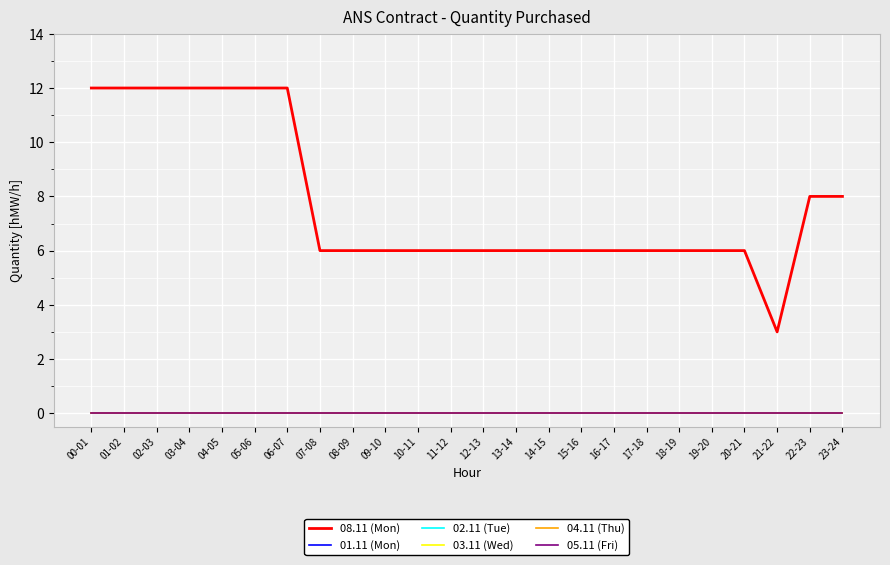

Reading left to right, what are all the values shown in this chart?

08.11 (Mon): 12	12	12	12	12	12	12	6	6	6	6	6	6	6	6	6	6	6	6	6	6	3	8	8
01.11 (Mon): 0	0	0	0	0	0	0	0	0	0	0	0	0	0	0	0	0	0	0	0	0	0	0	0
02.11 (Tue): 0	0	0	0	0	0	0	0	0	0	0	0	0	0	0	0	0	0	0	0	0	0	0	0
03.11 (Wed): 0	0	0	0	0	0	0	0	0	0	0	0	0	0	0	0	0	0	0	0	0	0	0	0
04.11 (Thu): 0	0	0	0	0	0	0	0	0	0	0	0	0	0	0	0	0	0	0	0	0	0	0	0
05.11 (Fri): 0	0	0	0	0	0	0	0	0	0	0	0	0	0	0	0	0	0	0	0	0	0	0	0